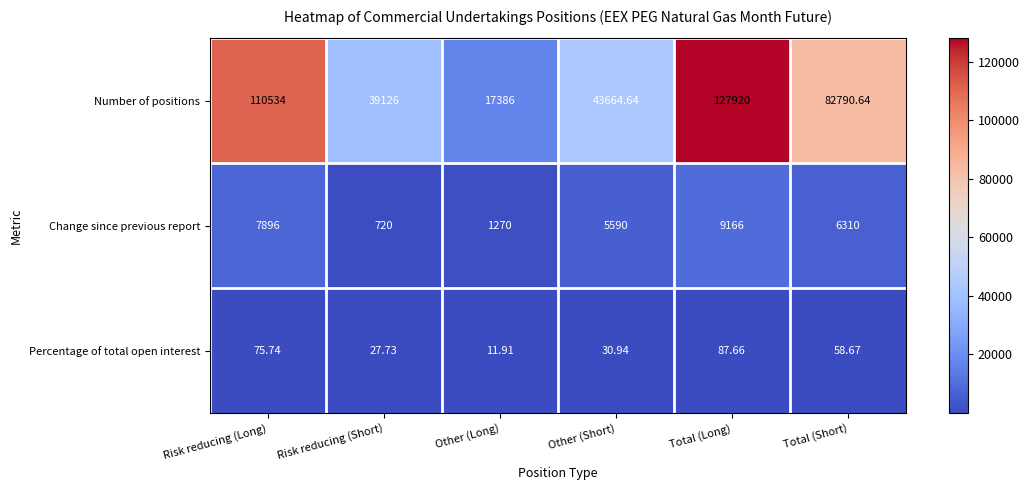

Where does the Change since previous report series first go above 6310?

Risk reducing (Long)